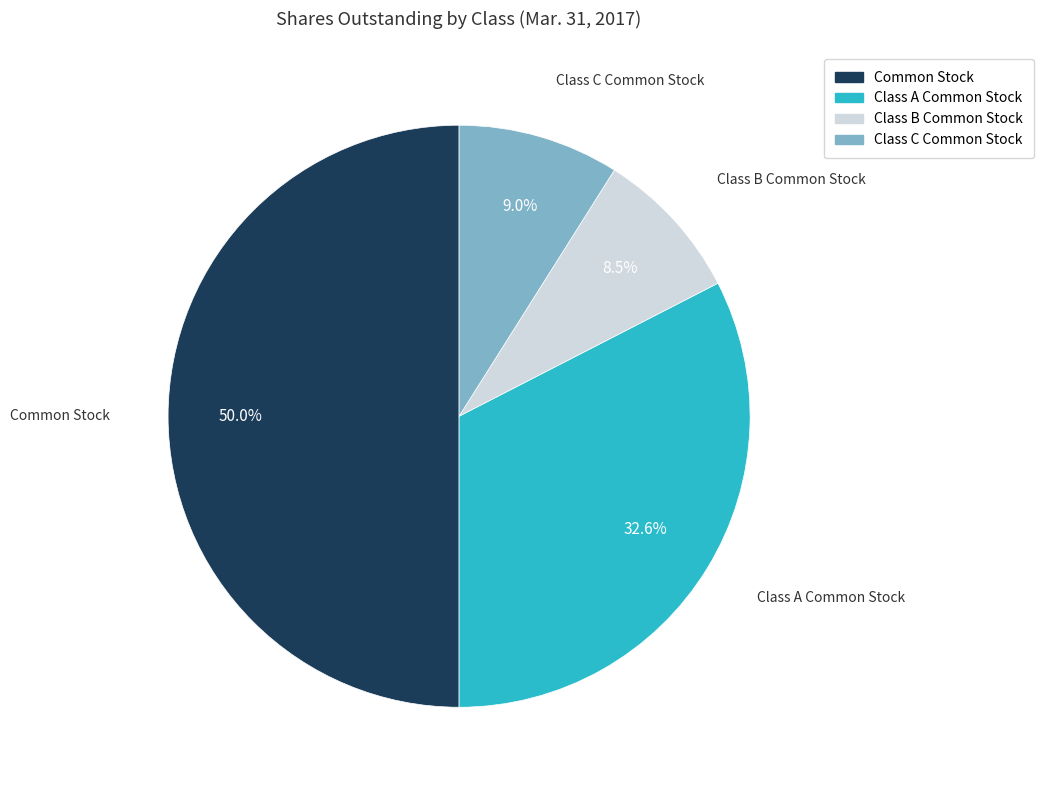

To the nearest percent, what percentage of the pie is Common Stock?

50%